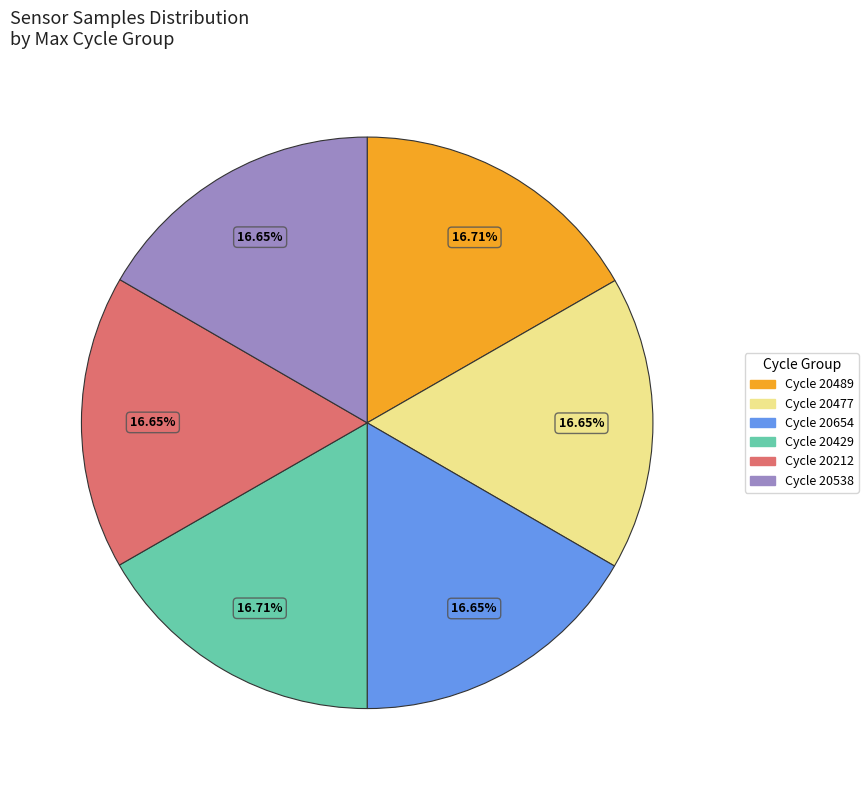

Do Cycle 20212 and Cycle 20429 together represent more than half of the pie?

No